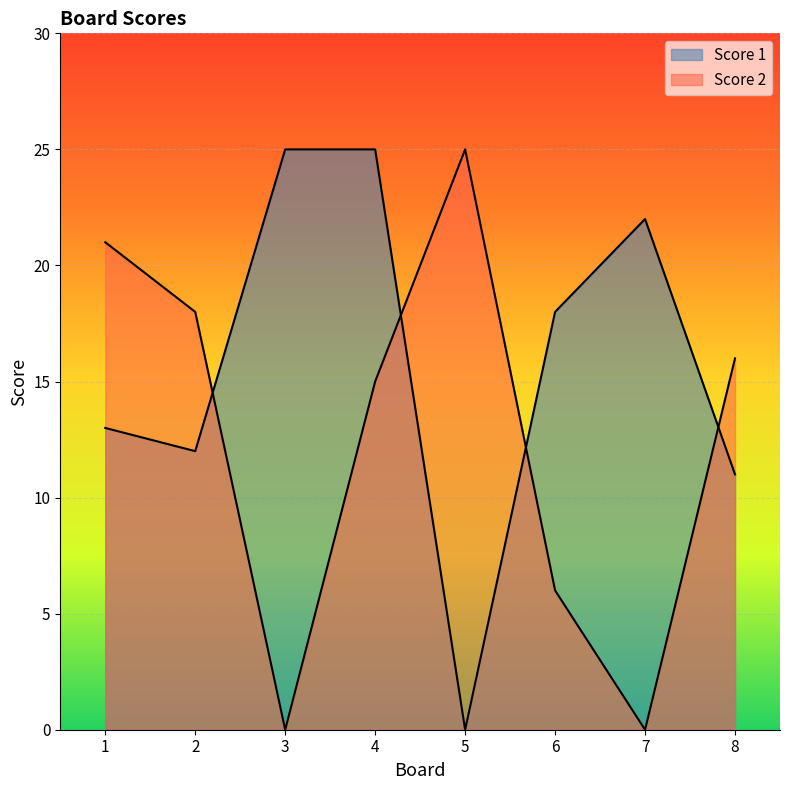

Where is Score 1 nearest to the value 12?

2